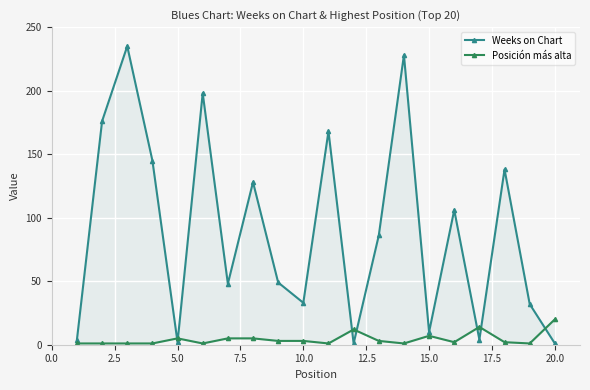

At how many categories does at least one series exceed 108?

8